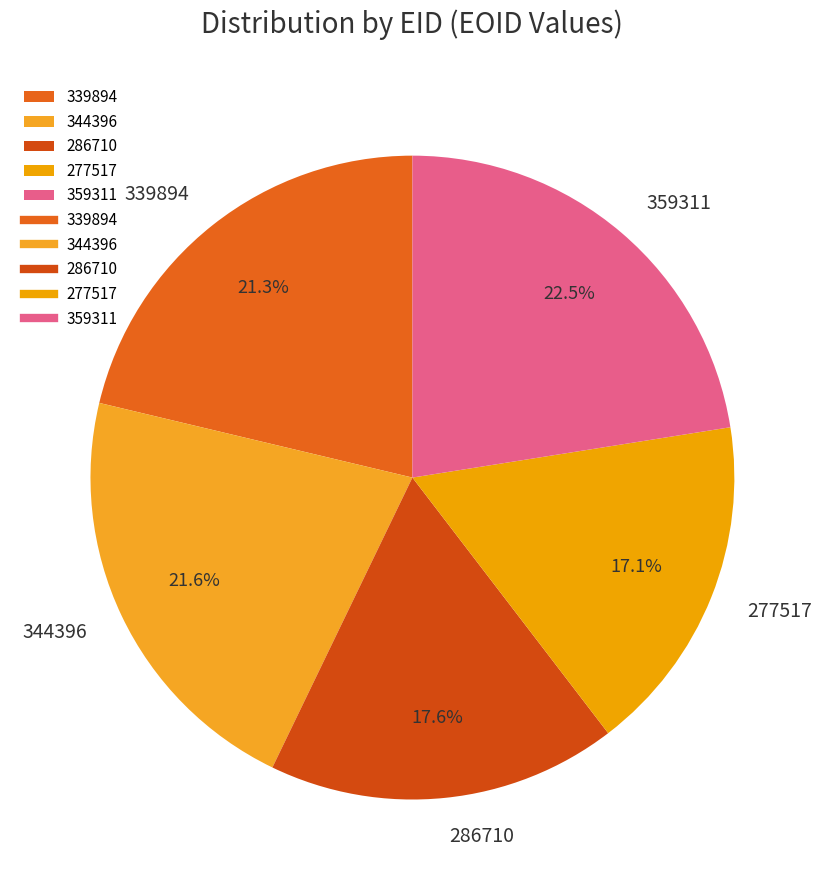

To the nearest percent, what is the difference between the largest and smallest slice percentages?

5%